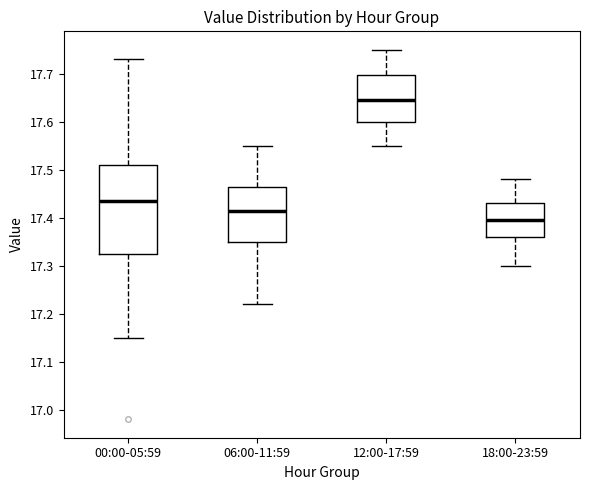

Reading left to right, read every box against the y-axis: the position of its median line, the range the box covers, and the ends of its whiskers. The values are not printed on the chart, so give them approximately, as read against the axis.

00:00-05:59: median 17.44, box 17.33 to 17.51, whiskers 17.15 to 17.73
06:00-11:59: median 17.42, box 17.35 to 17.47, whiskers 17.22 to 17.55
12:00-17:59: median 17.65, box 17.60 to 17.70, whiskers 17.55 to 17.75
18:00-23:59: median 17.40, box 17.36 to 17.43, whiskers 17.30 to 17.48